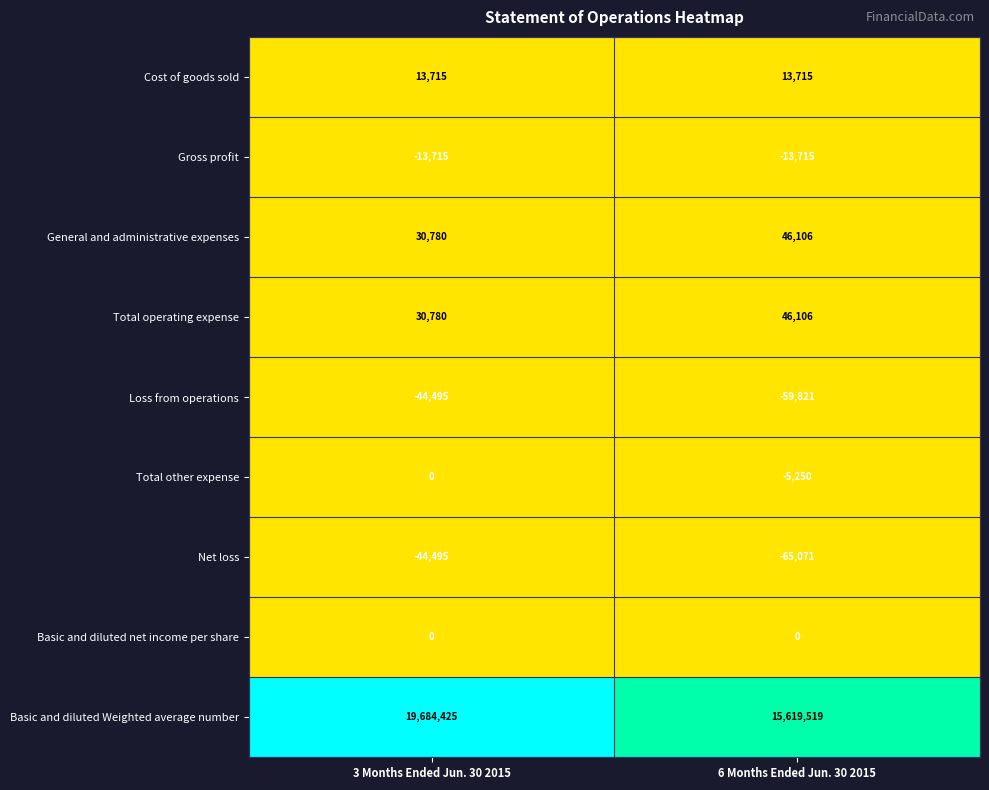

Reading left to right, list all the values displayed in this chart.

Cost of goods sold: 13715	13715
Gross profit: -13715	-13715
General and administrative expenses: 30780	46106
Total operating expense: 30780	46106
Loss from operations: -44495	-59821
Total other expense: 0	-5250
Net loss: -44495	-65071
Basic and diluted net income per share: 0	0
Basic and diluted Weighted average number: 19684425	15619519